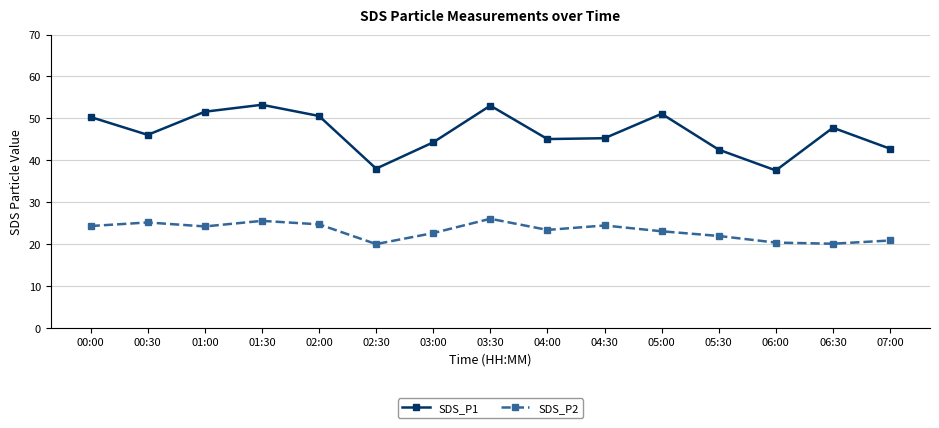

Where is the first local minimum for SDS_P1?

00:30